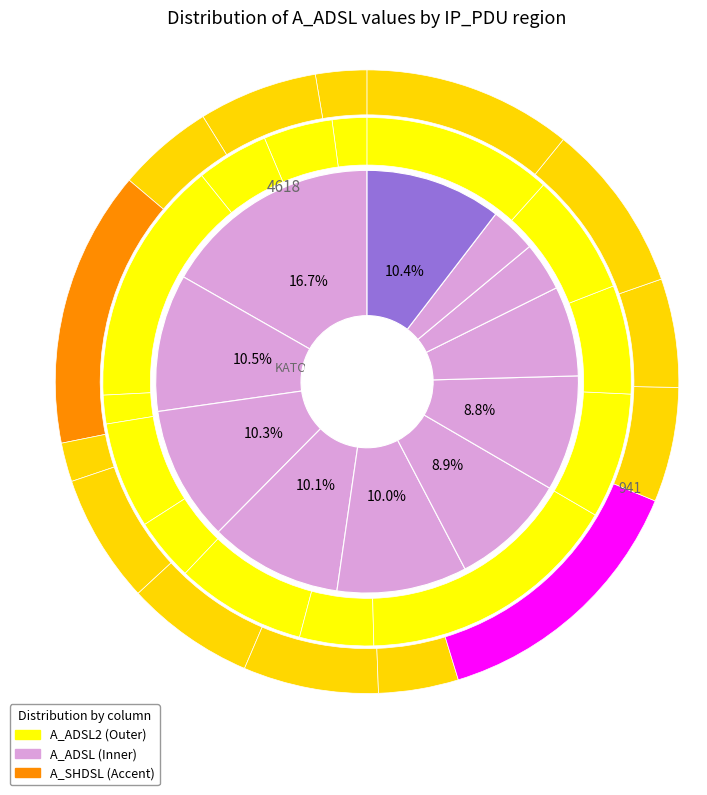

Is 8 the majority of the pie?

No